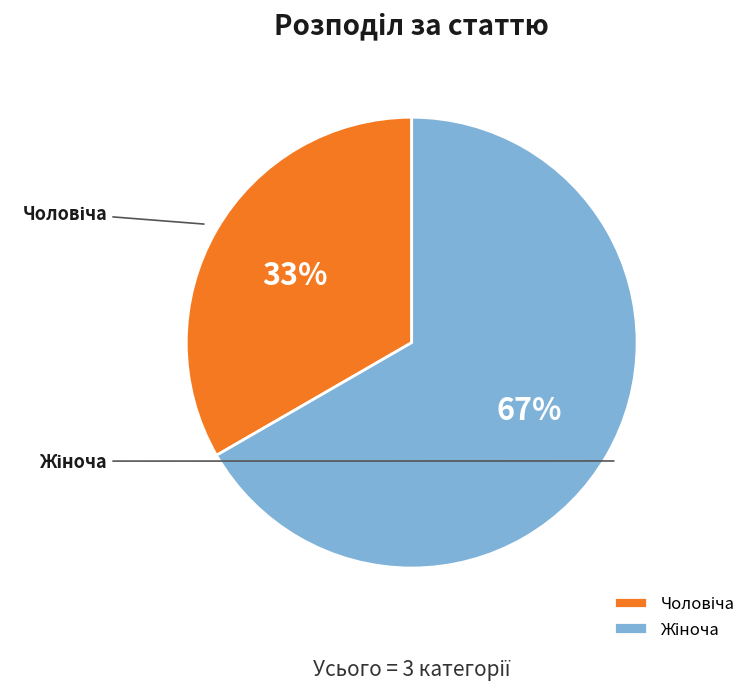

To the nearest percent, what is the average slice percentage?

50%